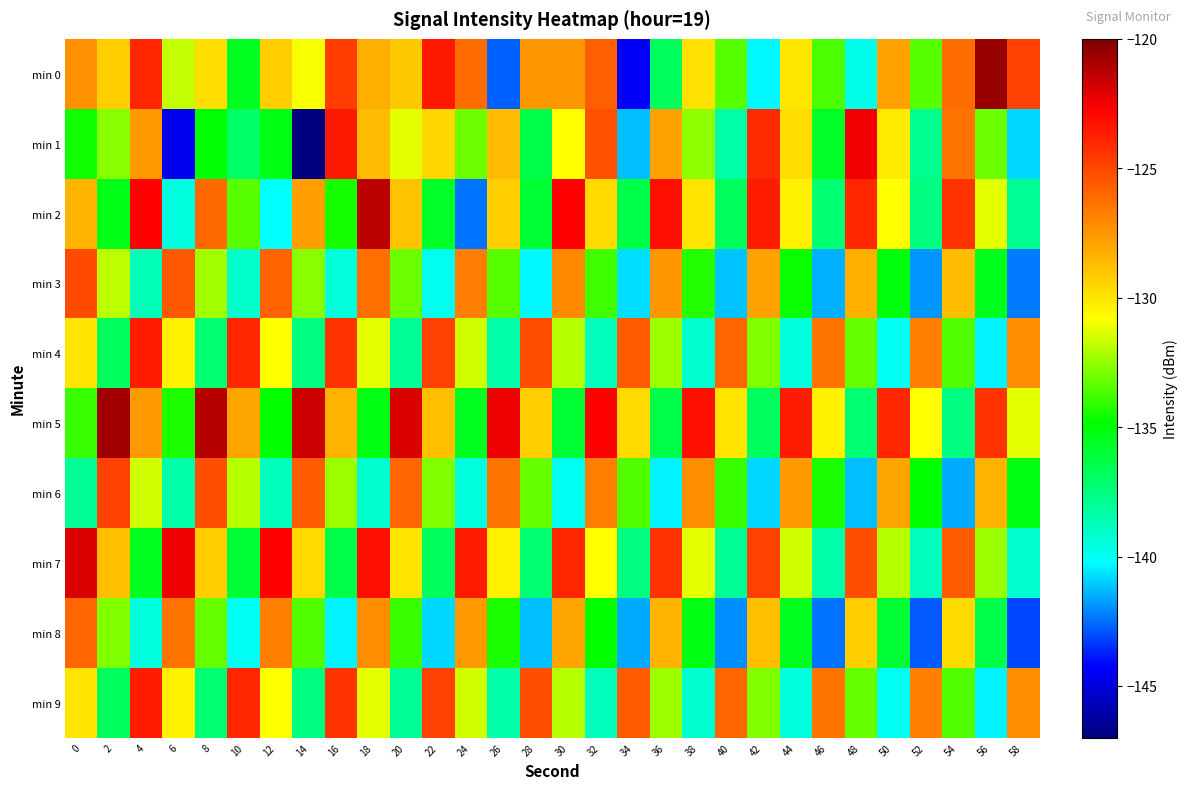

Reading right to left, what are all the values shown in this chart?

min 0: 58=-124.8	56=-120.6	54=-126.1	52=-133.4	50=-127.9	48=-139.8	46=-133.7	44=-130.1	42=-140.3	40=-133.5	38=-129.8	36=-136.9	34=-144.4	32=-125.7	30=-127.5	28=-127.5	26=-142.7	24=-126.1	22=-123.6	20=-129.2	18=-128.3	16=-124.7	14=-130.9	12=-129.3	10=-135.5	8=-129.8	6=-131.7	4=-123.9	2=-129.2	0=-127.3
min 1: 58=-140.8	56=-133.1	54=-126.4	52=-137.9	50=-130.2	48=-122.5	46=-135.7	44=-129.8	42=-124.1	40=-138.4	38=-132.6	36=-127.9	34=-141.2	32=-125.3	30=-130.8	28=-136.4	26=-128.7	24=-133.1	22=-129.5	20=-131.2	18=-128.7	16=-123.5	14=-146.9	12=-135.3	10=-137.0	8=-134.9	6=-144.7	4=-127.6	2=-132.7	0=-134.6
min 2: 58=-138.0	56=-131.2	54=-124.4	52=-137.6	50=-130.8	48=-124.0	46=-137.2	44=-130.4	42=-123.6	40=-136.8	38=-130.0	36=-123.2	34=-136.4	32=-129.6	30=-122.8	28=-136.0	26=-129.2	24=-142.4	22=-135.7	20=-128.9	18=-121.3	16=-134.5	14=-127.7	12=-140.2	10=-133.4	8=-126.1	6=-139.6	4=-122.8	2=-135.3	0=-128.5
min 3: 58=-142.3	56=-135.5	54=-128.7	52=-141.9	50=-135.1	48=-128.3	46=-141.5	44=-134.7	42=-127.9	40=-141.1	38=-134.3	36=-127.5	34=-140.7	32=-133.9	30=-127.1	28=-140.3	26=-133.5	24=-126.7	22=-139.9	20=-133.1	18=-126.3	16=-139.5	14=-132.7	12=-125.9	10=-139.1	8=-132.3	6=-125.5	4=-138.7	2=-131.9	0=-125.1
min 4: 58=-127.2	56=-140.4	54=-133.6	52=-126.8	50=-140.0	48=-133.2	46=-126.4	44=-139.6	42=-132.8	40=-126.0	38=-139.2	36=-132.4	34=-125.6	32=-138.8	30=-132.0	28=-125.2	26=-138.4	24=-131.6	22=-124.8	20=-138.0	18=-131.2	16=-124.4	14=-137.6	12=-130.8	10=-124.0	8=-137.2	6=-130.4	4=-123.6	2=-136.8	0=-130.0
min 5: 58=-131.2	56=-124.4	54=-137.6	52=-130.8	50=-124.0	48=-137.2	46=-130.4	44=-123.6	42=-136.8	40=-130.0	38=-123.2	36=-136.4	34=-129.6	32=-122.8	30=-136.0	28=-129.2	26=-122.4	24=-135.6	22=-128.8	20=-122.0	18=-135.2	16=-128.4	14=-121.6	12=-134.8	10=-128.0	8=-121.2	6=-134.4	4=-127.6	2=-120.8	0=-134.0
min 6: 58=-135.2	56=-128.4	54=-141.6	52=-134.8	50=-128.0	48=-141.2	46=-134.4	44=-127.6	42=-140.8	40=-134.0	38=-127.2	36=-140.4	34=-133.6	32=-126.8	30=-140.0	28=-133.2	26=-126.4	24=-139.6	22=-132.8	20=-126.0	18=-139.2	16=-132.4	14=-125.6	12=-138.8	10=-132.0	8=-125.2	6=-138.4	4=-131.6	2=-124.8	0=-138.0
min 7: 58=-139.2	56=-132.4	54=-125.6	52=-138.8	50=-132.0	48=-125.2	46=-138.4	44=-131.6	42=-124.8	40=-138.0	38=-131.2	36=-124.4	34=-137.6	32=-130.8	30=-124.0	28=-137.2	26=-130.4	24=-123.6	22=-136.8	20=-130.0	18=-123.2	16=-136.4	14=-129.6	12=-122.8	10=-136.0	8=-129.2	6=-122.4	4=-135.6	2=-128.8	0=-122.0
min 8: 58=-143.2	56=-136.4	54=-129.6	52=-142.8	50=-136.0	48=-129.2	46=-142.4	44=-135.6	42=-128.8	40=-142.0	38=-135.2	36=-128.4	34=-141.6	32=-134.8	30=-128.0	28=-141.2	26=-134.4	24=-127.6	22=-140.8	20=-134.0	18=-127.2	16=-140.4	14=-133.6	12=-126.8	10=-140.0	8=-133.2	6=-126.4	4=-139.6	2=-132.8	0=-126.0
min 9: 58=-127.2	56=-140.4	54=-133.6	52=-126.8	50=-140.0	48=-133.2	46=-126.4	44=-139.6	42=-132.8	40=-126.0	38=-139.2	36=-132.4	34=-125.6	32=-138.8	30=-132.0	28=-125.2	26=-138.4	24=-131.6	22=-124.8	20=-138.0	18=-131.2	16=-124.4	14=-137.6	12=-130.8	10=-124.0	8=-137.2	6=-130.4	4=-123.6	2=-136.8	0=-130.0